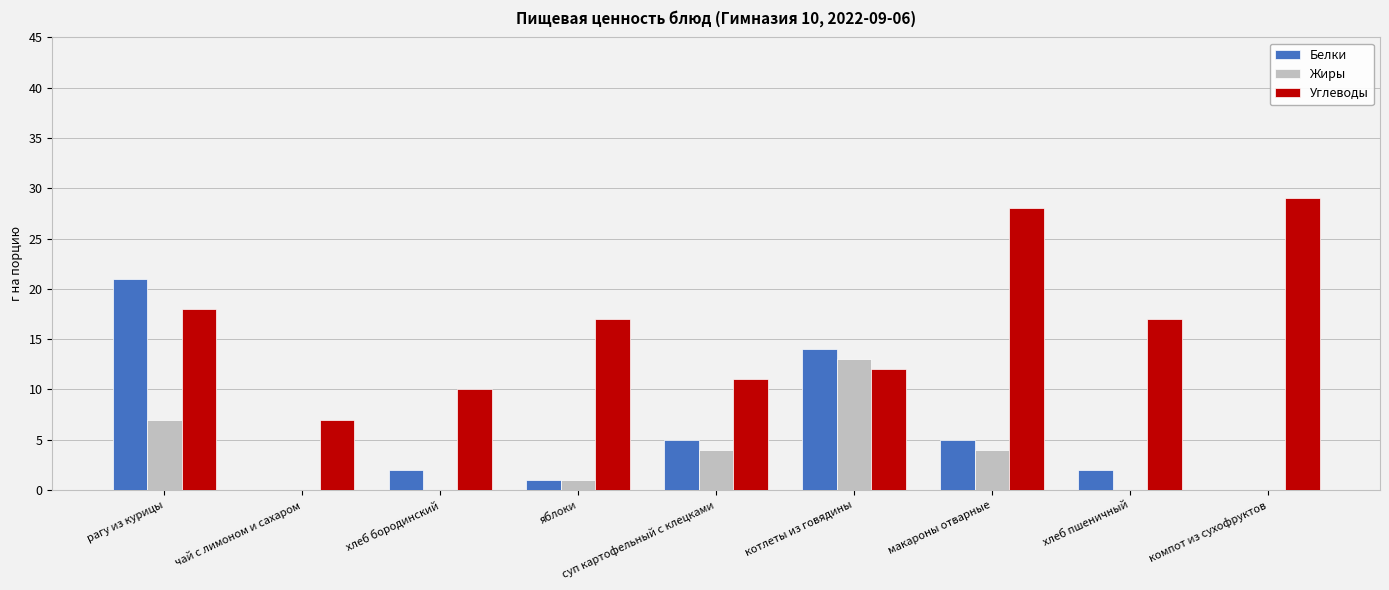

At which label does Углеводы first exceed 17?

рагу из курицы